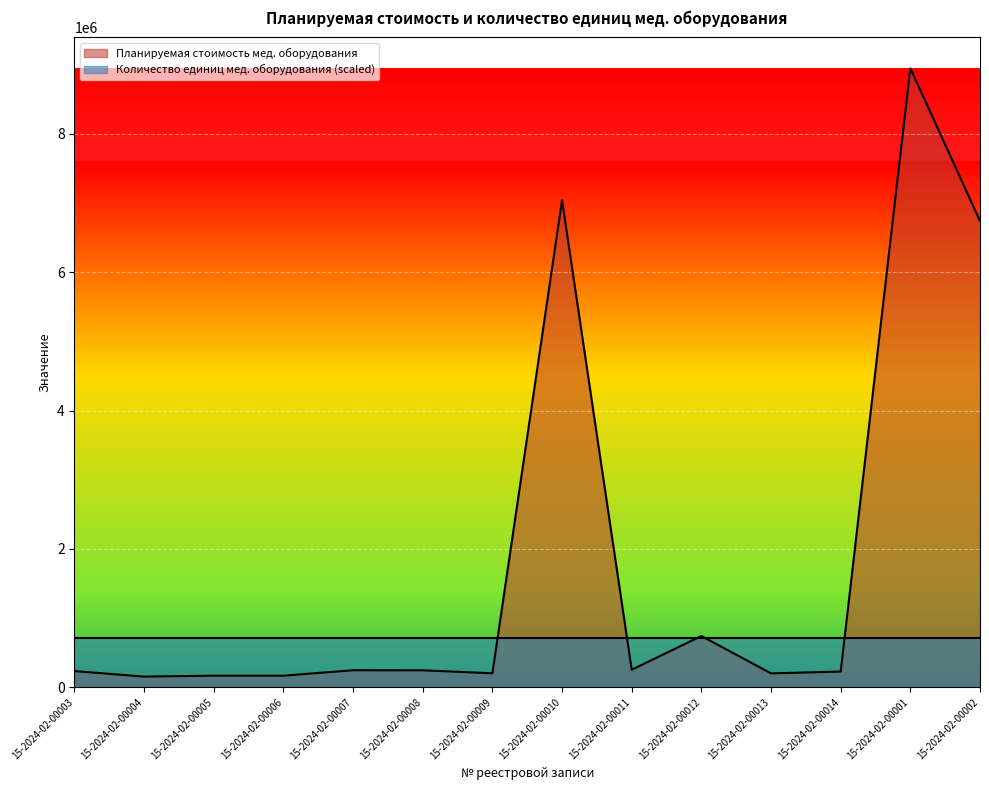

The value at 15-2024-02-00011 is 253673.3. True or false?

True